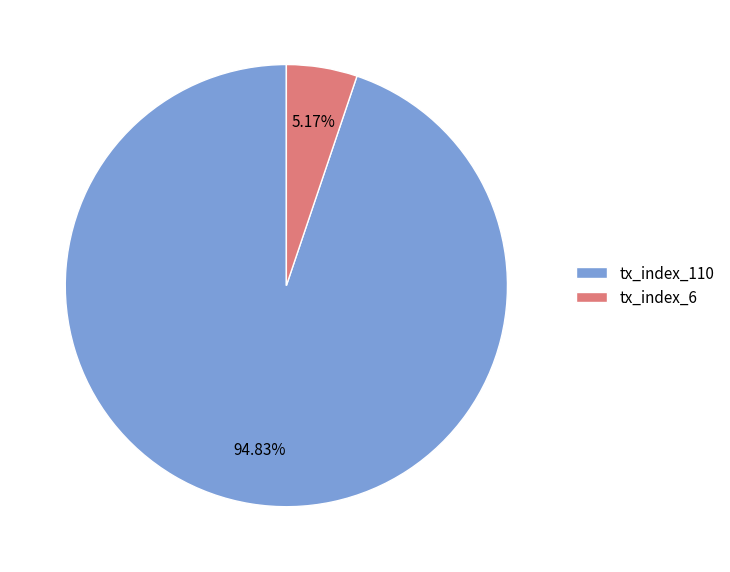

Which category has the smallest portion of the pie?

tx_index_6